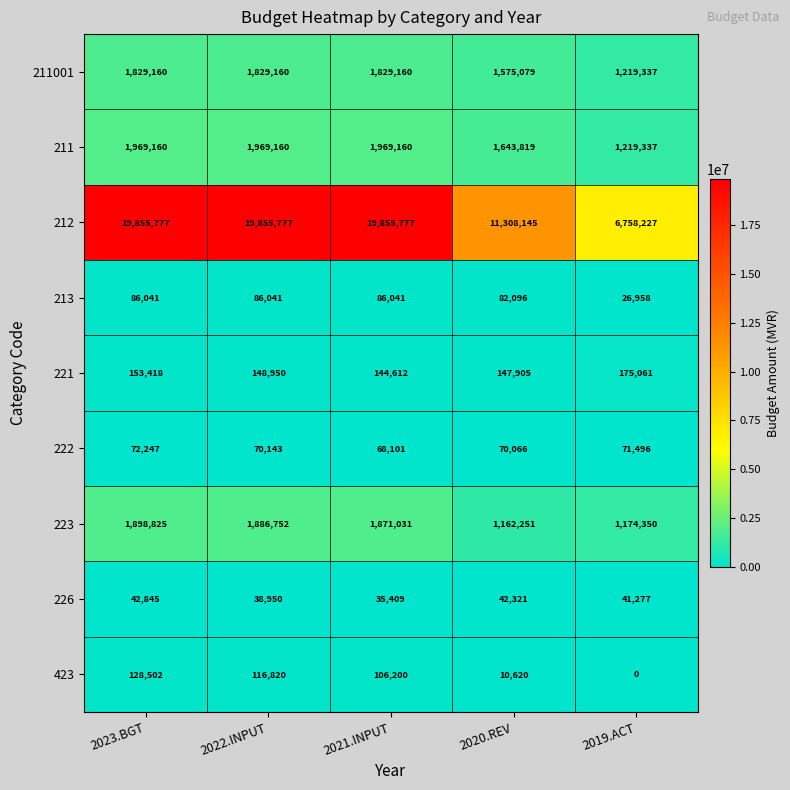

What is the difference between the highest and lowest values at 2022.INPUT?

19816827